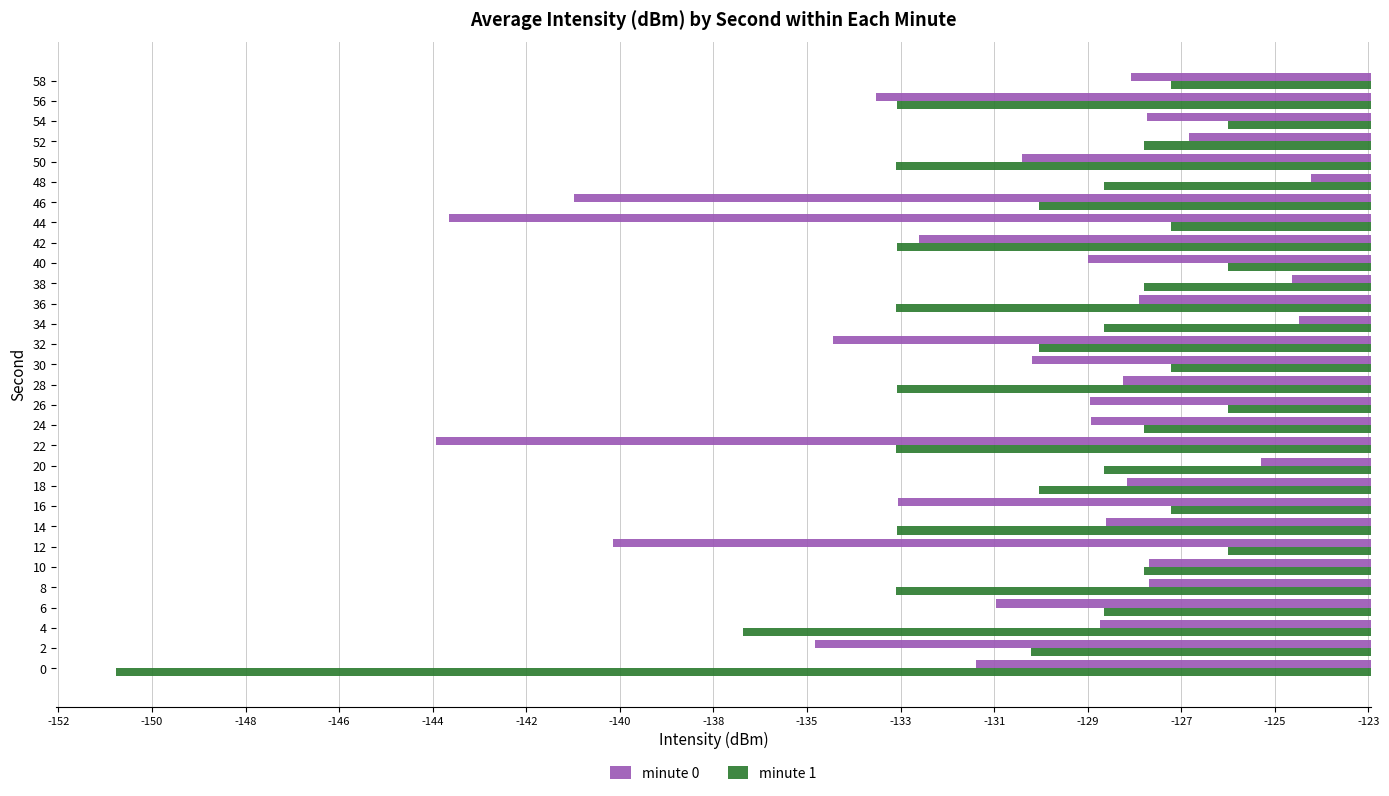

What is the value of the minute 0 bar at the 14th from the left?

-129.2